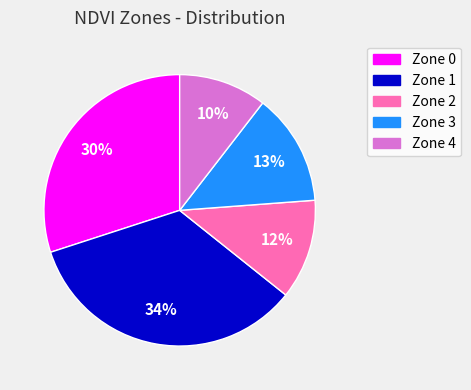

Is Zone 0 the majority of the pie?

No